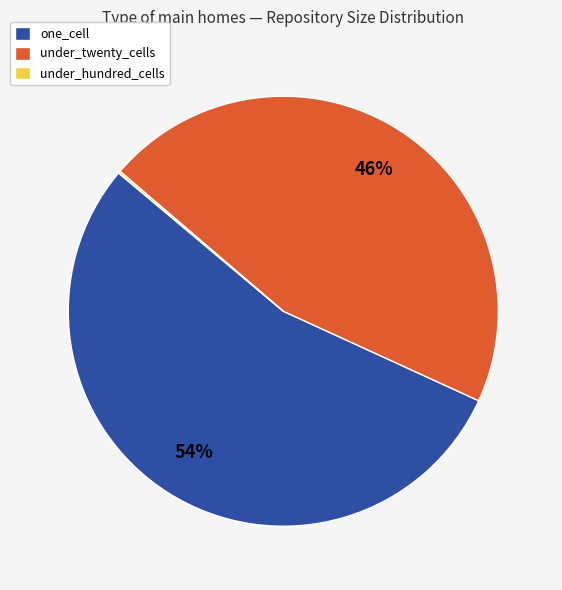

True or false: one_cell accounts for 54% of the total.

True